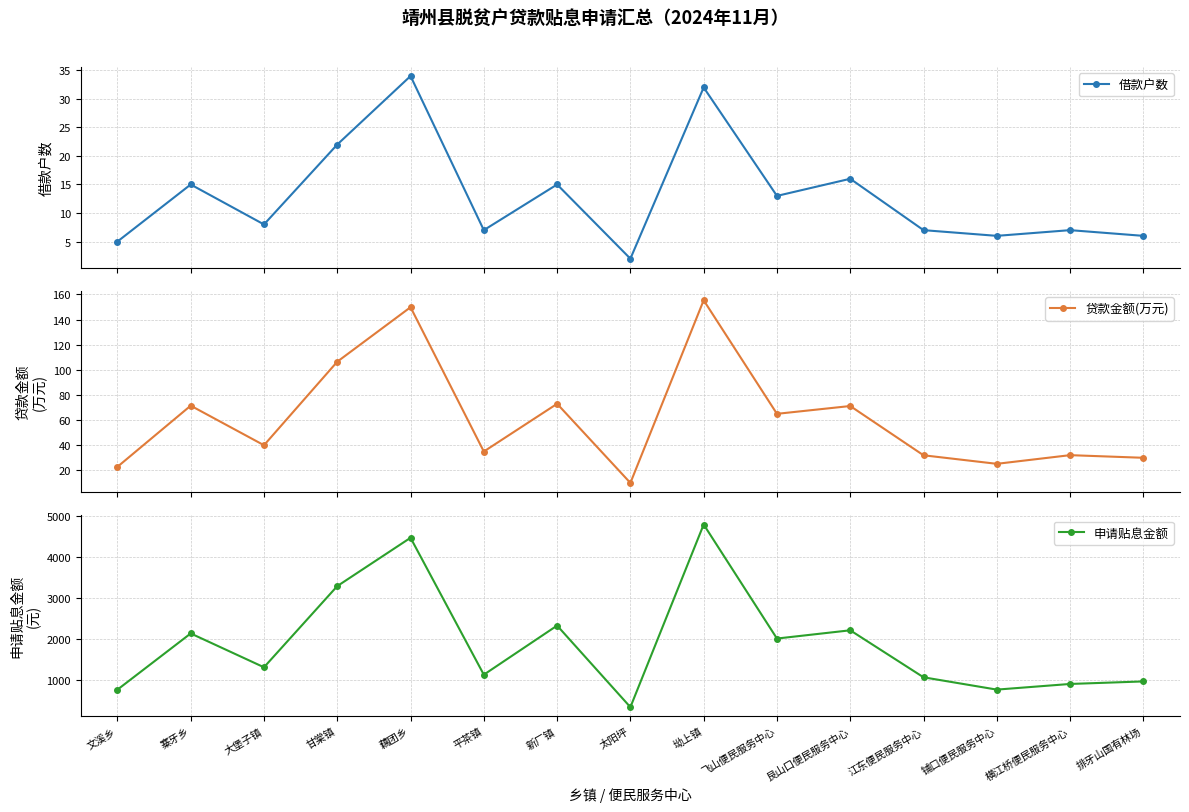

How many data points in 贷款金额(万元) are above 40?

7